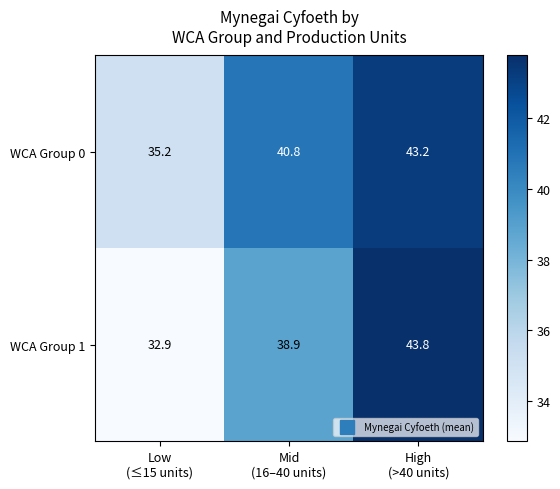

What is the highest value of the WCA Group 1 series?

43.8